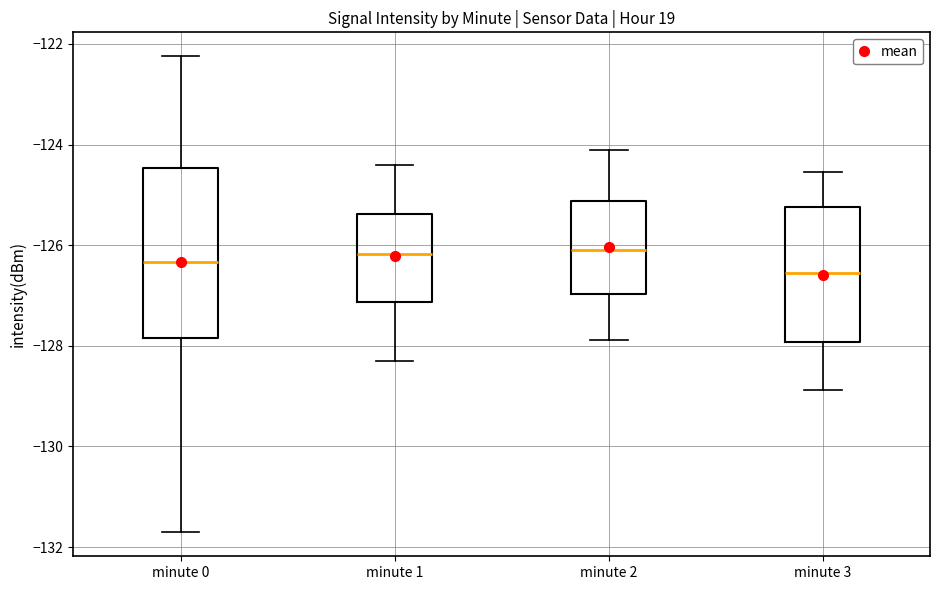

Comparing the boxes themselves (not the whiskers), which one is the tallest?

minute 0